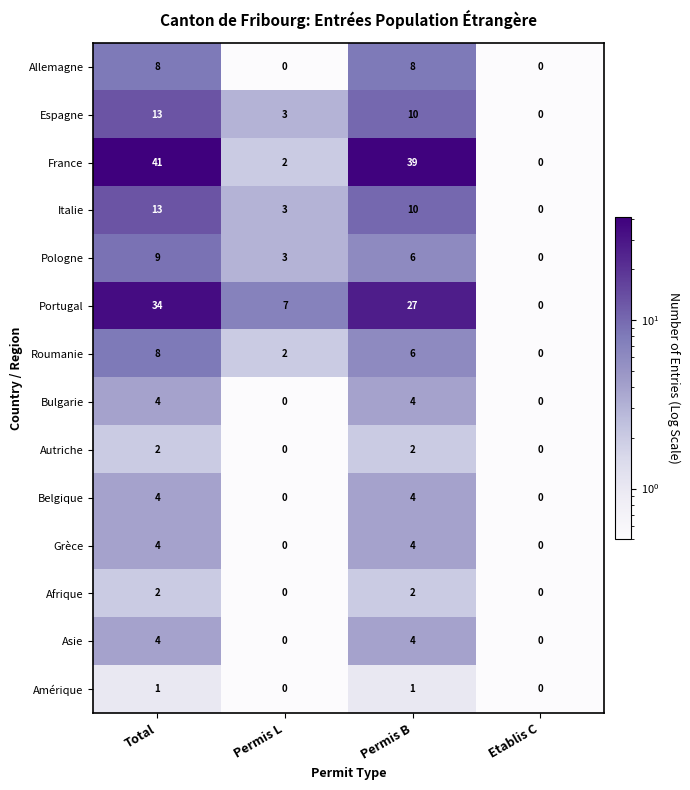

True or false: Belgique has a value of -2 at Permis L.

False